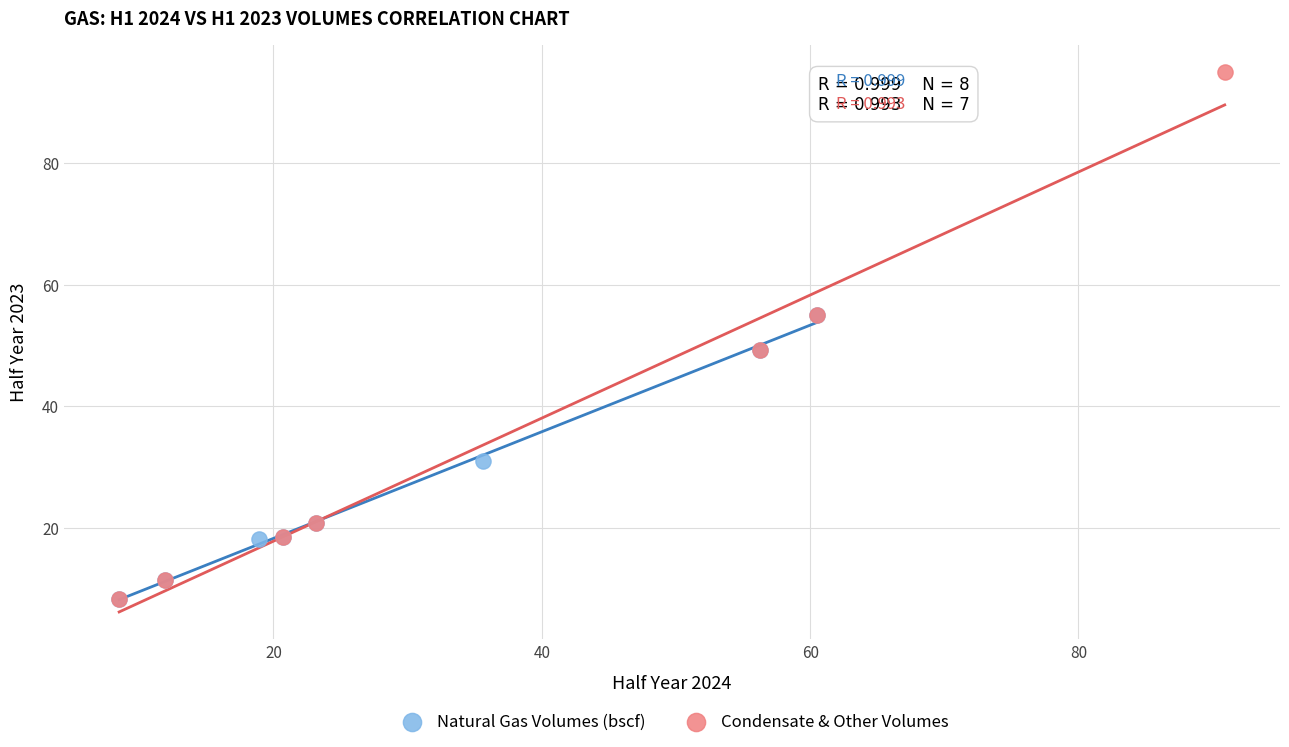

Which series contains the highest Y value?

Condensate & Other Volumes